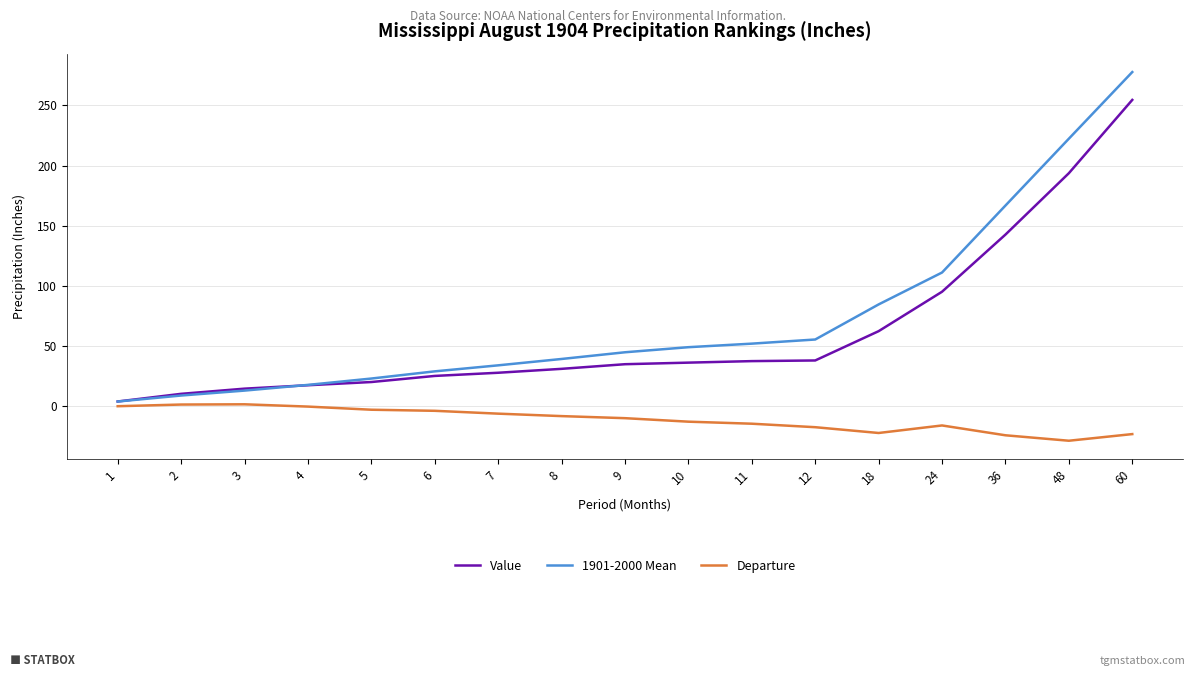

At which category does the chart reach its peak across all series?

60